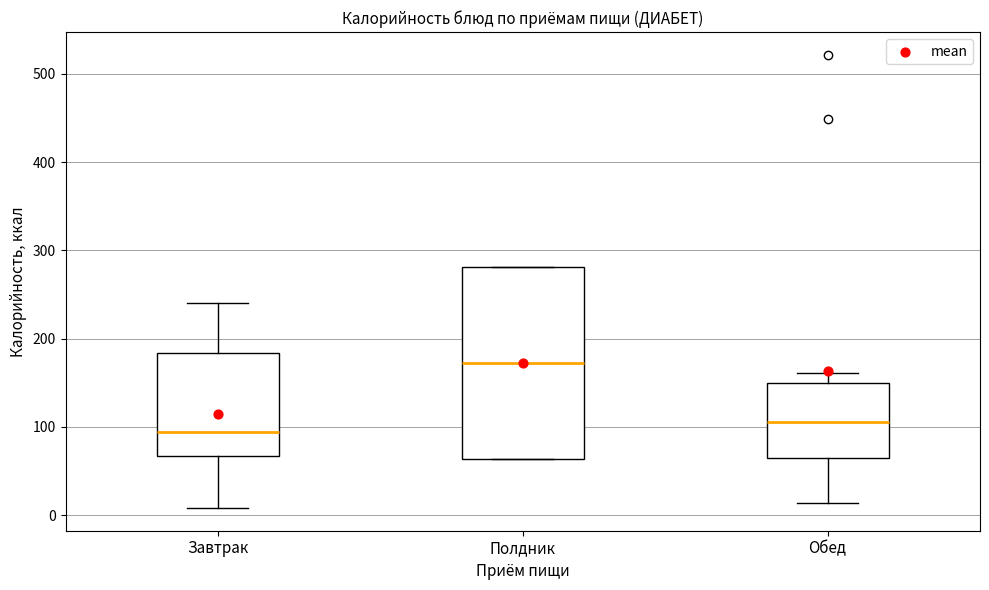

Reading left to right, read every box against the y-axis: the position of its median line, the range the box covers, and the ends of its whiskers. The values are not printed on the chart, so give them approximately, as read against the axis.

Завтрак: median 90, box 70 to 180, whiskers 10 to 240
Полдник: median 170, box 60 to 280, whiskers 60 to 280
Обед: median 110, box 70 to 150, whiskers 10 to 160